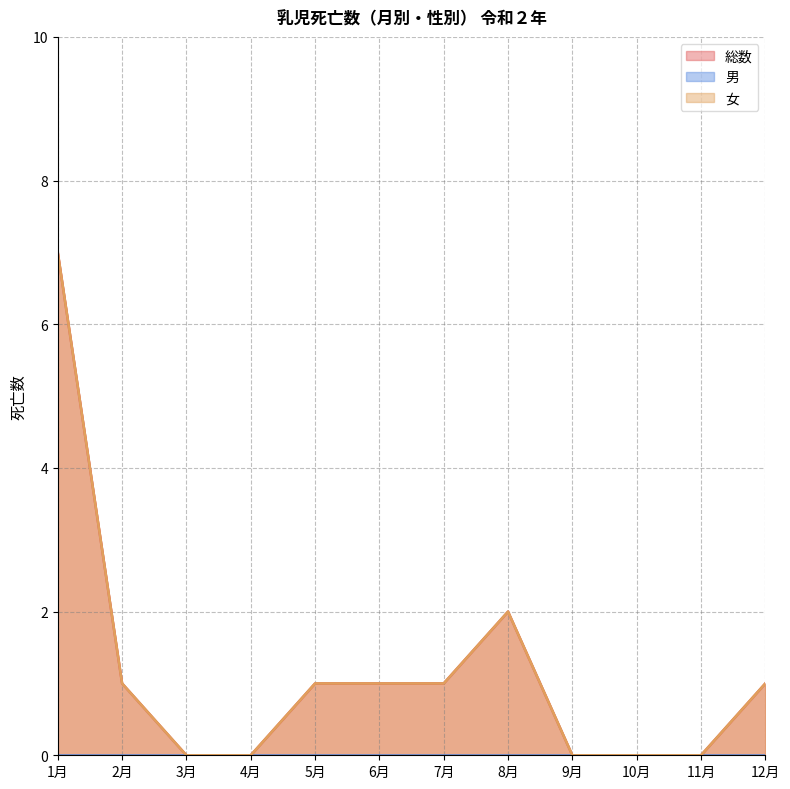

What is the difference between the 総数 values at 5月 and 4月?

1